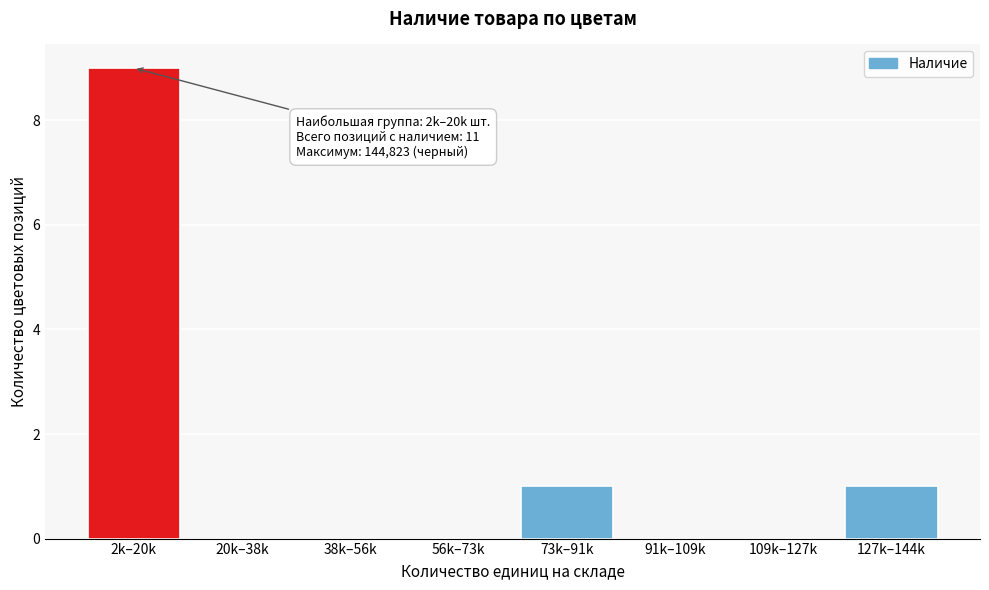

Reading left to right, what are all the values shown in this chart?

2k–20k=9	20k–38k=0	38k–56k=0	56k–73k=0	73k–91k=1	91k–109k=0	109k–127k=0	127k–144k=1